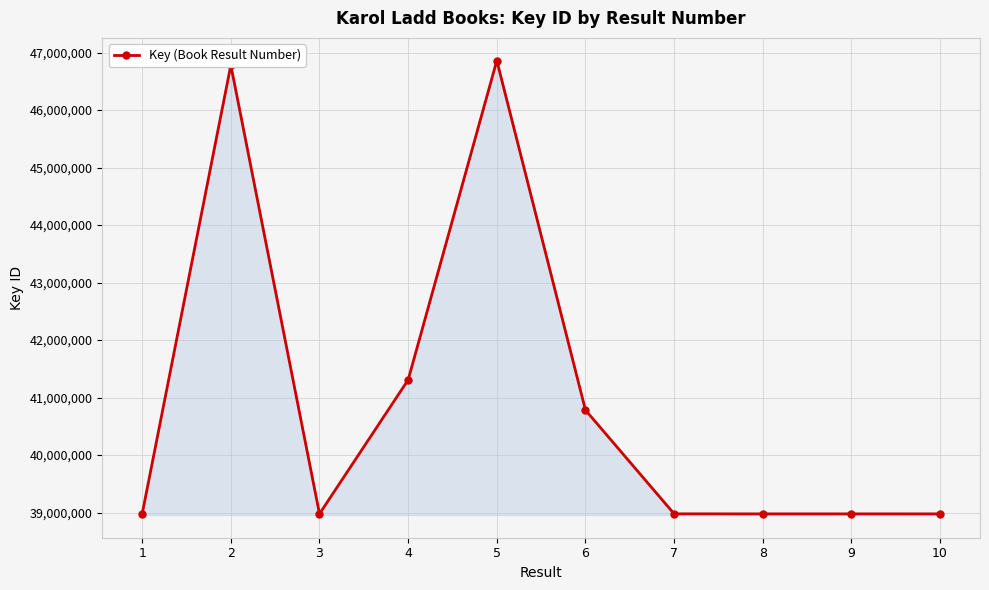

What is the value of the 10th point from the left?

38977708